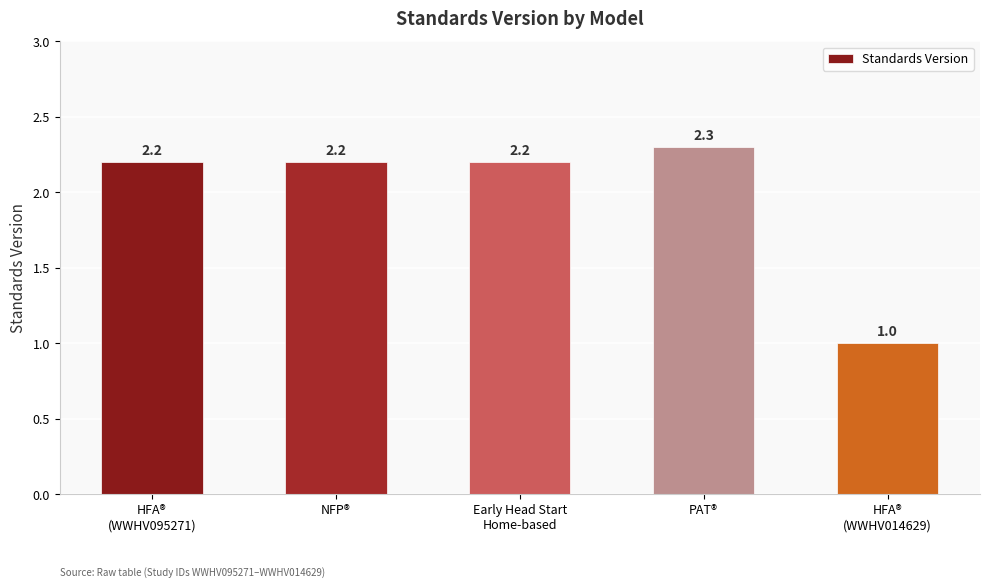

How many values are below 2?

1